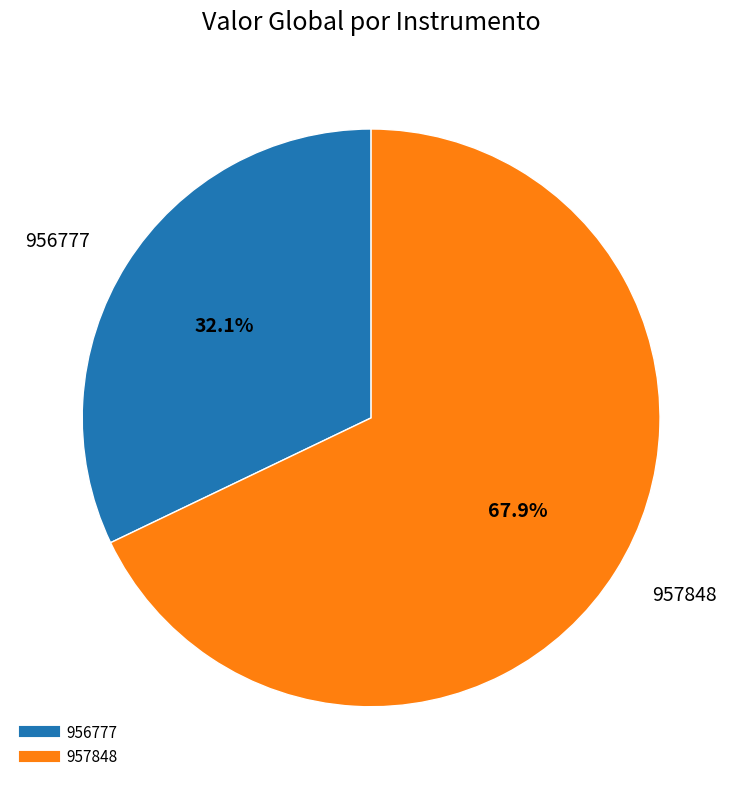

Combined, do 957848 and 956777 account for over 50%?

Yes